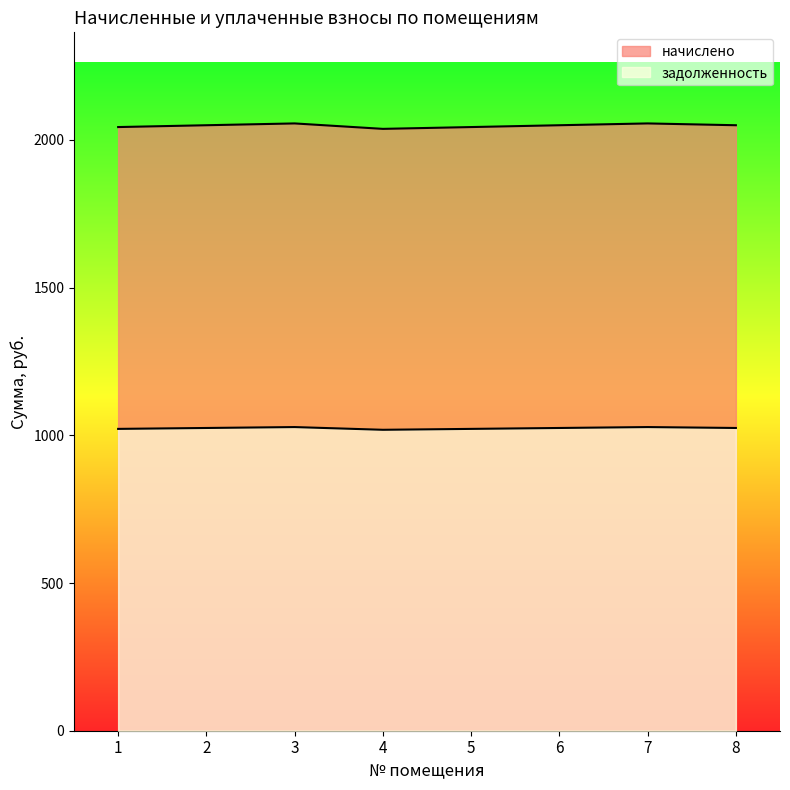

True or false: начислено and задолженность cross at least once.

False